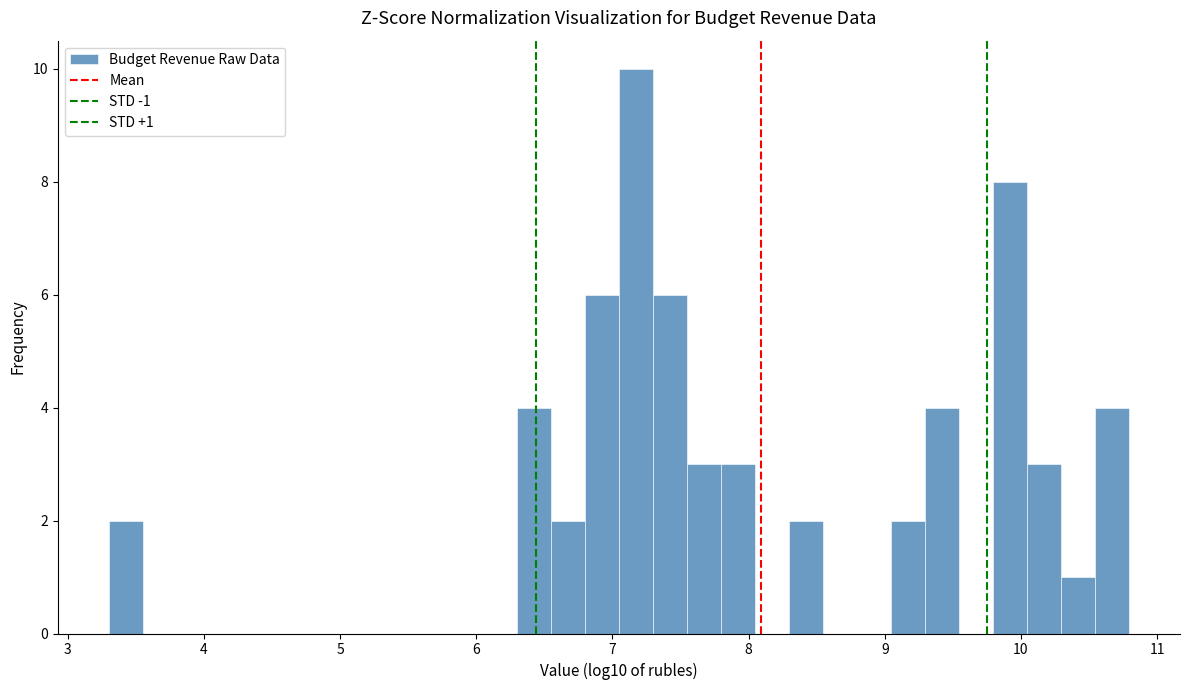

Read against the x-axis, roughly where is the centre of the tallest bar?

7.2